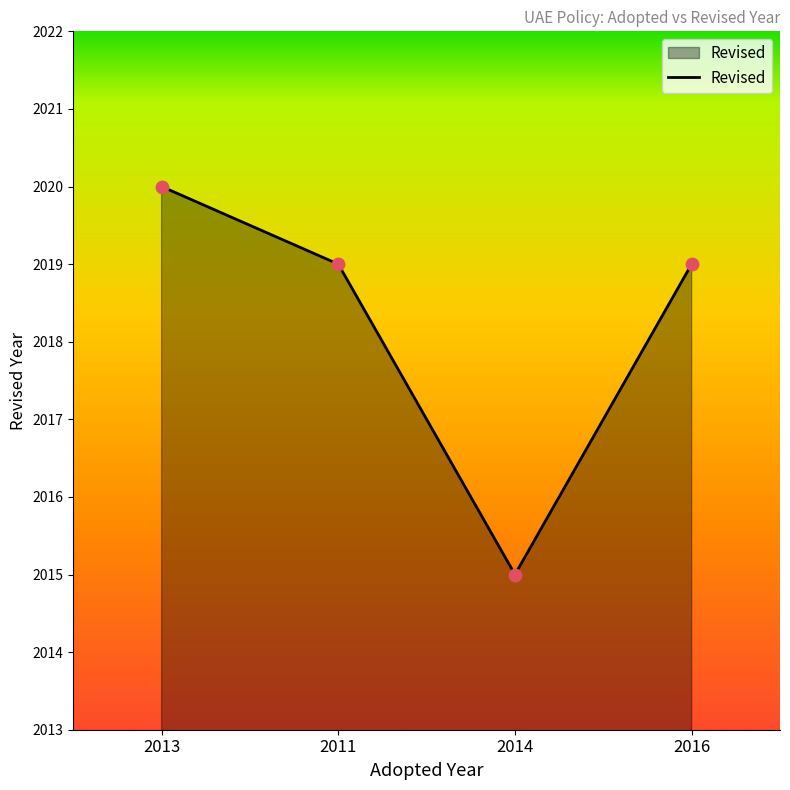

What is the ratio of the value at 2016 to the value at 2013?

1.0